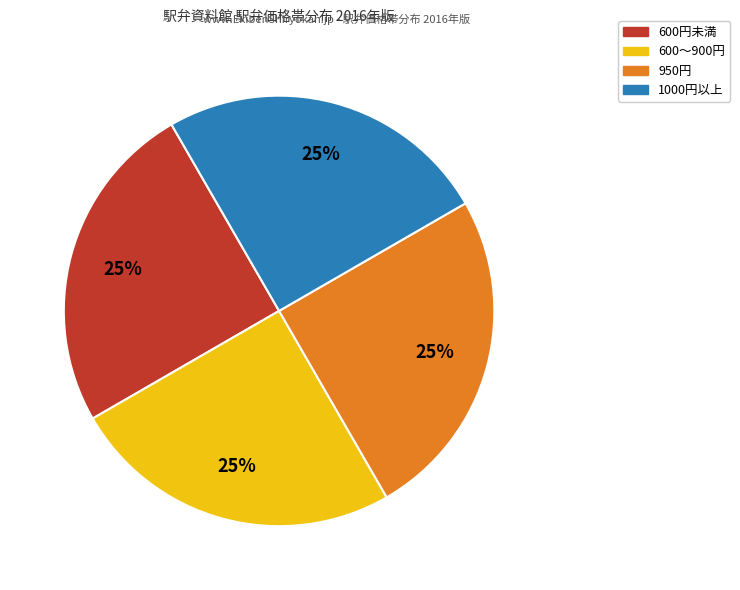

To the nearest percent, what is the average slice percentage?

25%